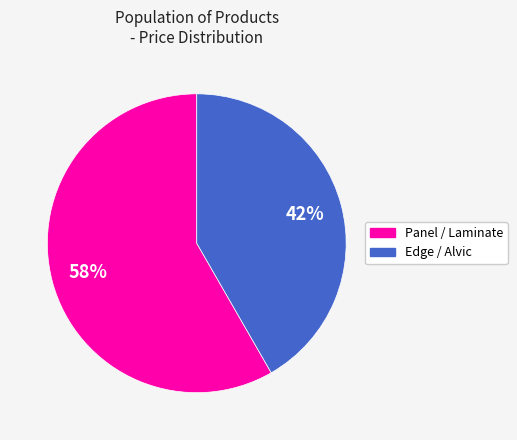

Is there a majority slice in this chart?

Yes